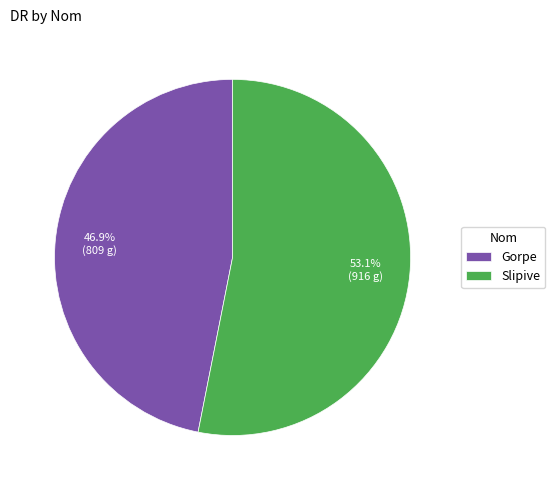

To the nearest percent, what is the difference between the largest and smallest slice percentages?

6%